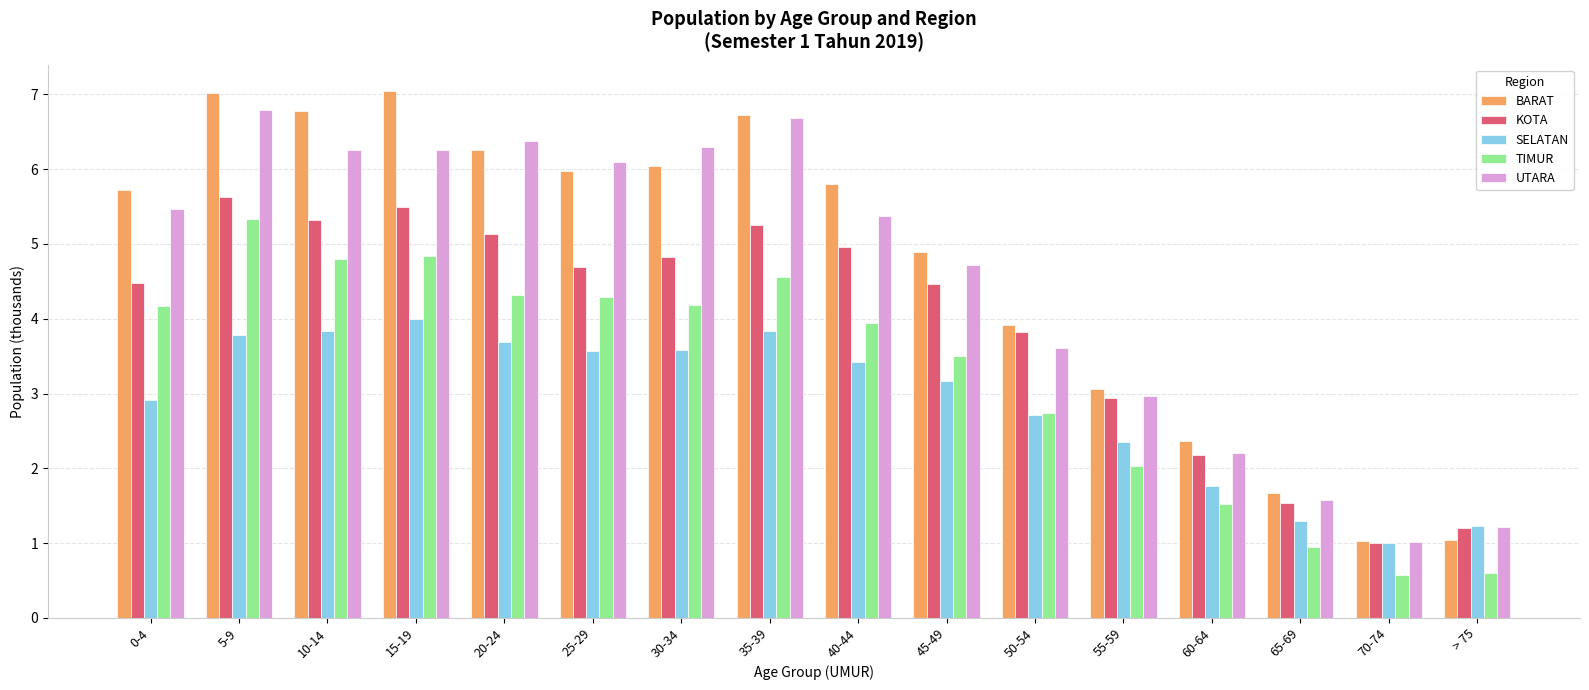

What is the spread (max minus min) of values at 30-34?

2.7